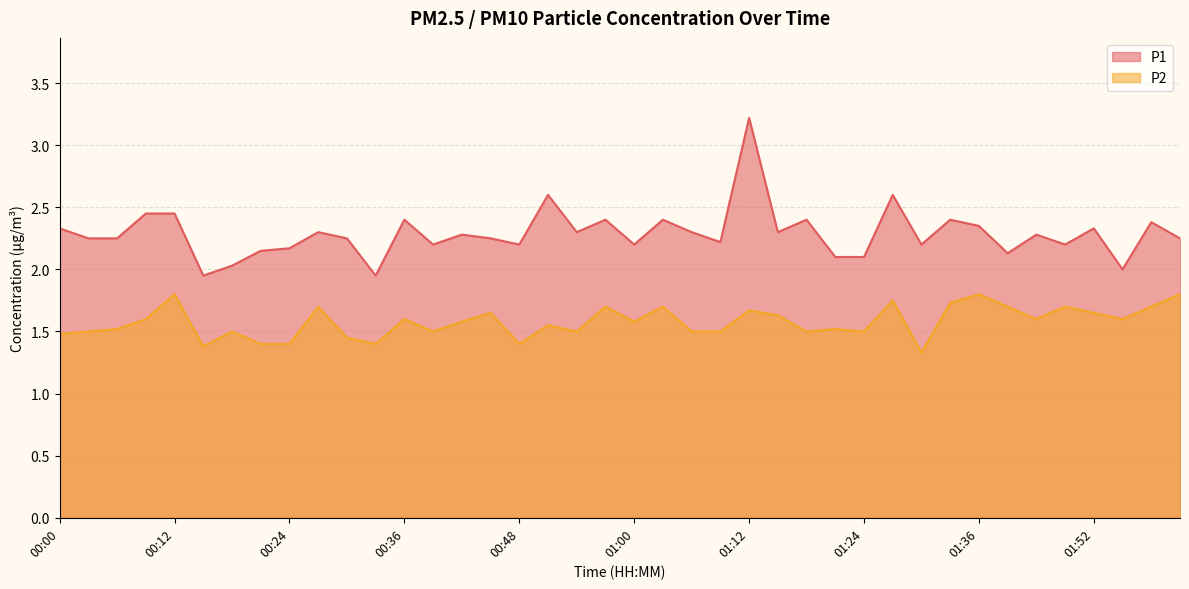

Which category has the lowest value in the P2 series?

01:30